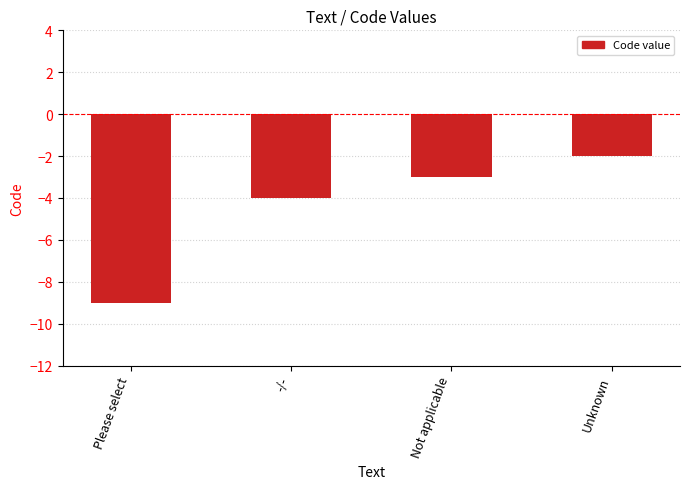

What is the label of the 4th bar from the right?

Please select